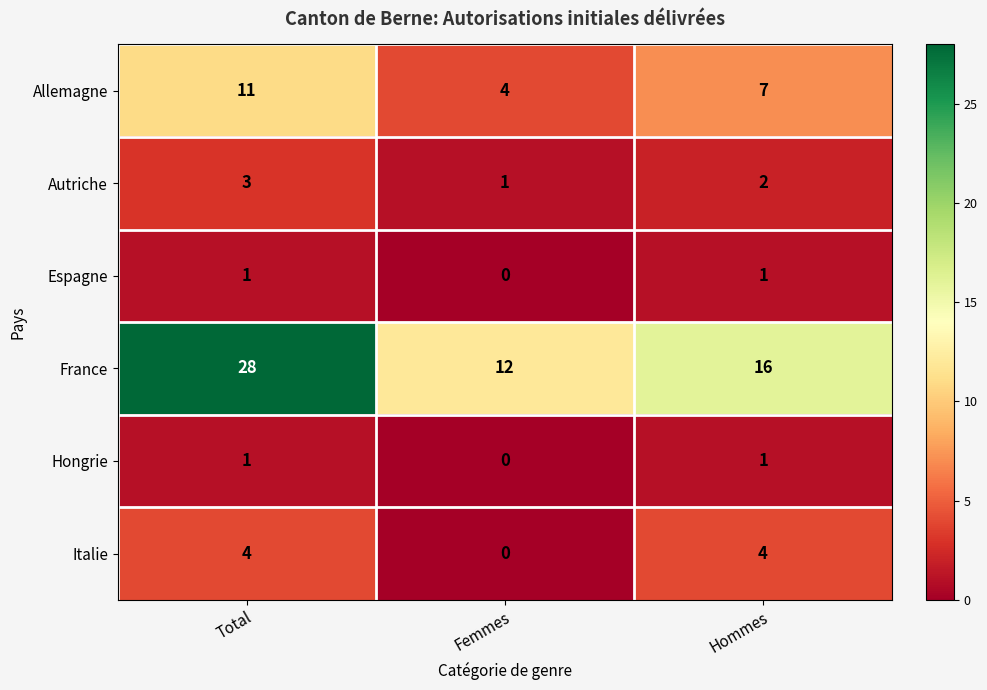

How many Hongrie values are between 0 and 1?

3